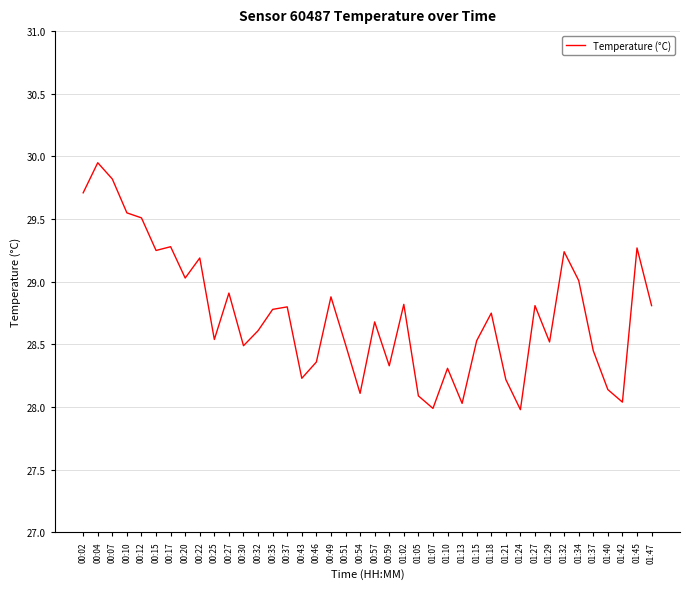

True or false: the data has more than 2 interior local peaks.

True